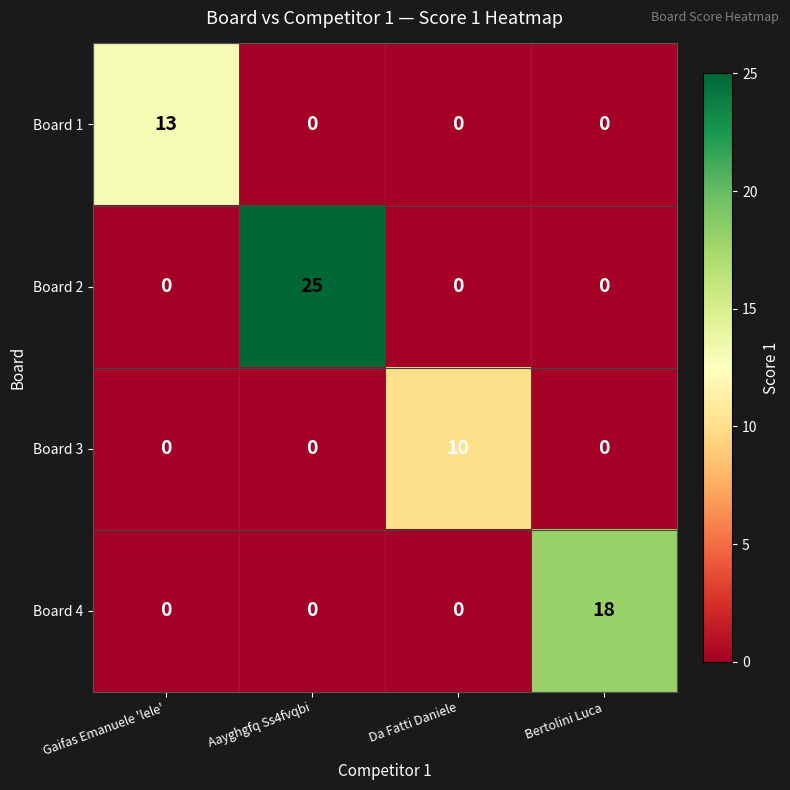

What is the spread (max minus min) of values at Gaifas Emanuele 'lele'?

13